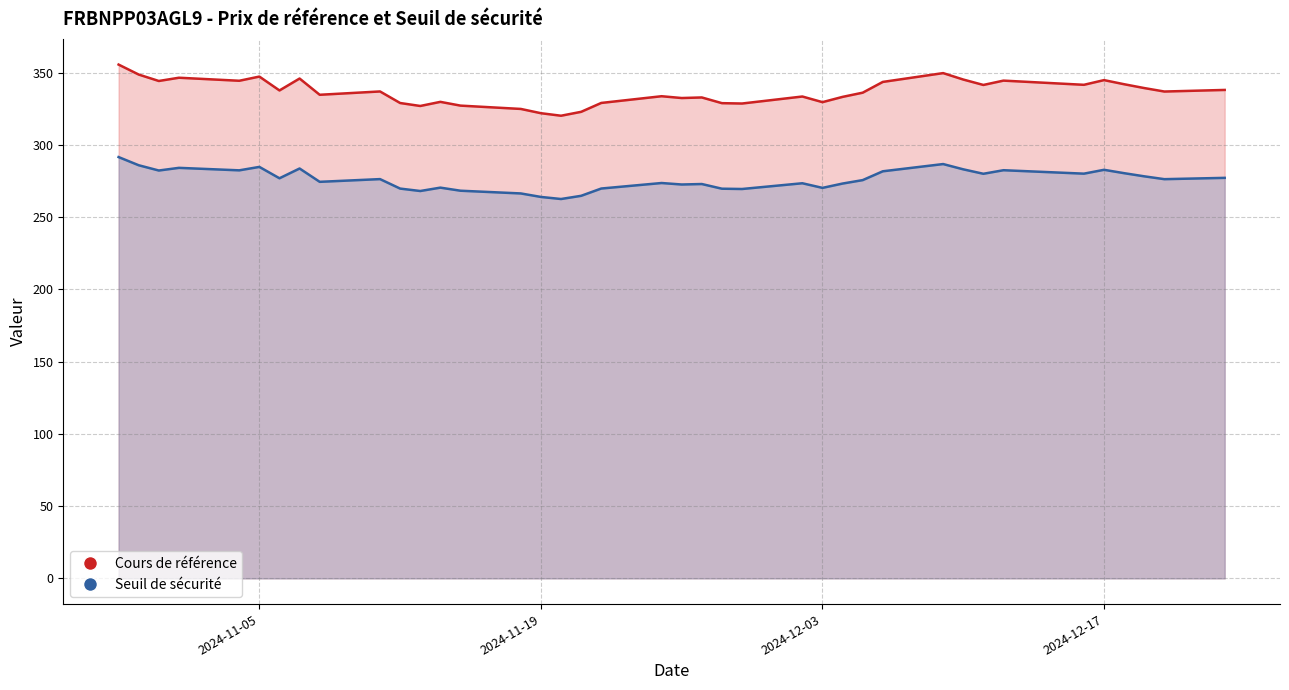

Rank the series by their average value, from highest to lowest.

Cours de référence, Seuil de sécurité